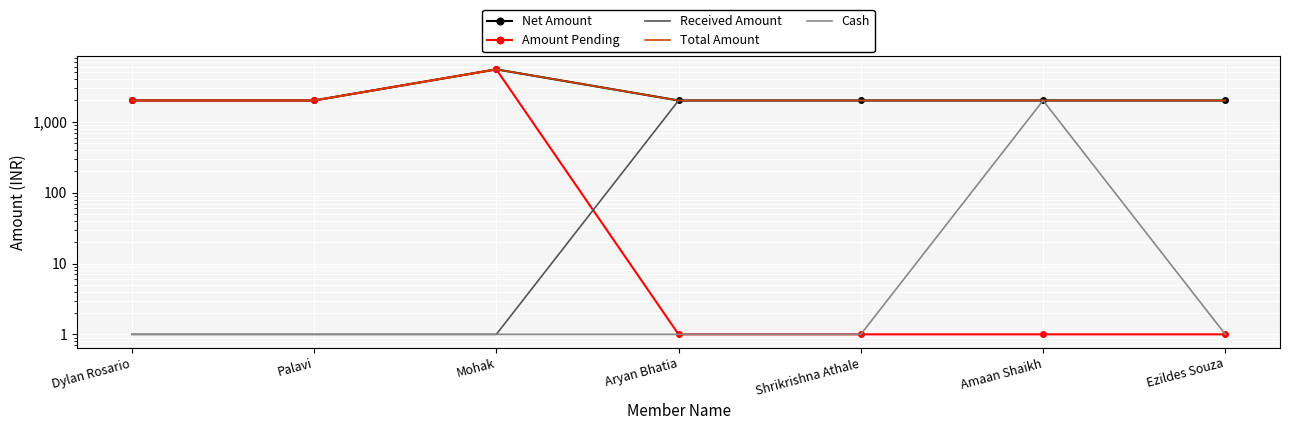

At which category does Net Amount reach its first local peak?

Mohak